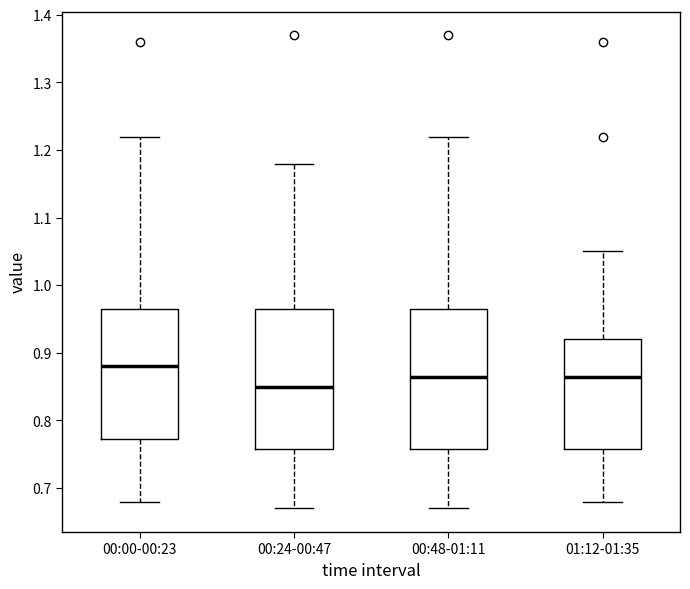

Where does the upper whisker of the box for 00:24-00:47 end on the y-axis? The values are not printed on the chart, so give them approximately, as read against the axis.

1.18